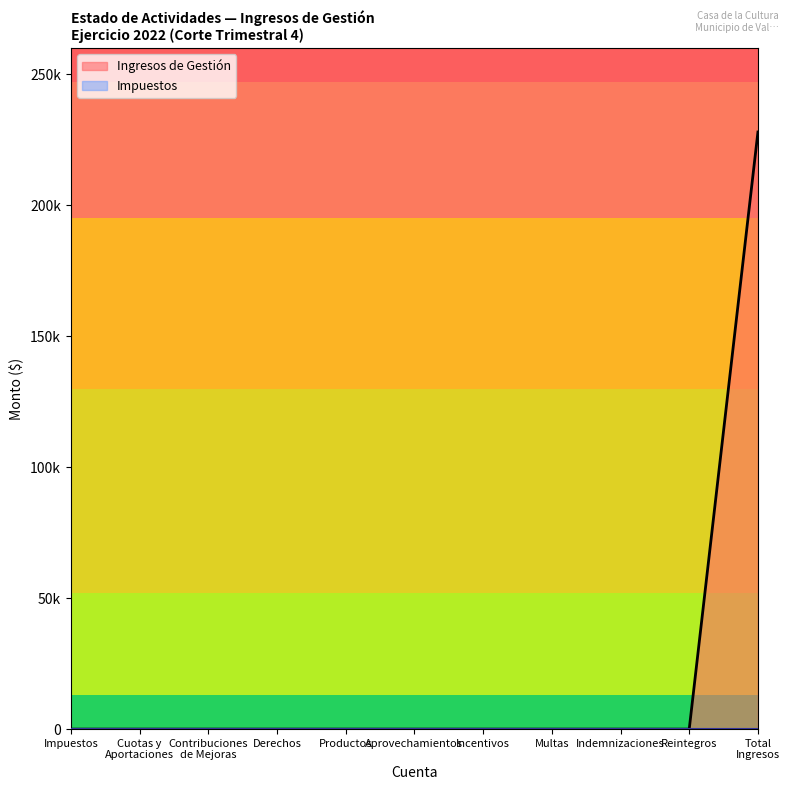

Does the chart have visible grid lines?

No